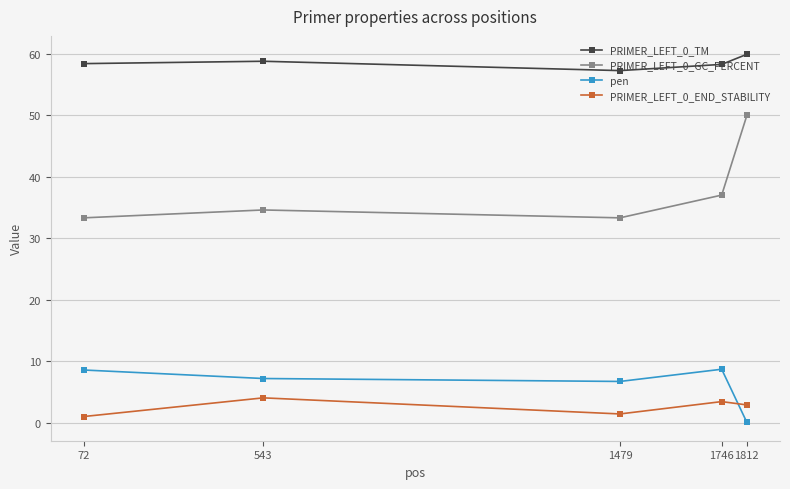

The PRIMER_LEFT_0_GC_PERCENT series shows 58.9 at 1746. True or false?

False